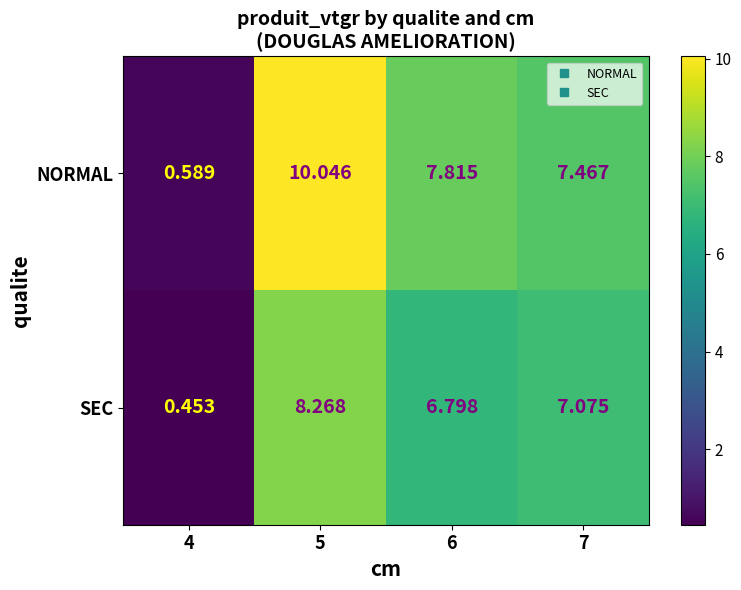

Between 4 and 6, which series saw the biggest shift?

NORMAL